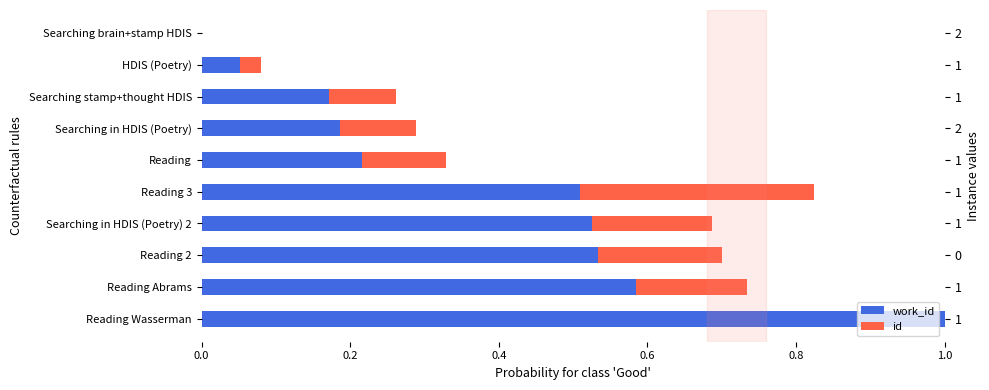

What are all the series names shown in the legend?

work_id, id